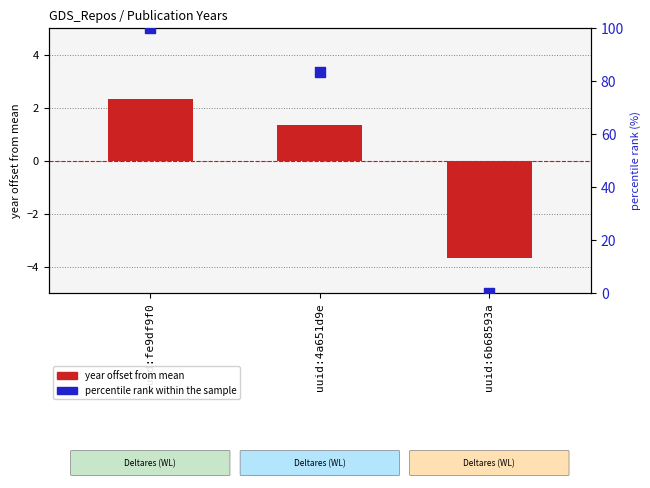

Which series has the widest spread of Y values?

percentile rank within sample